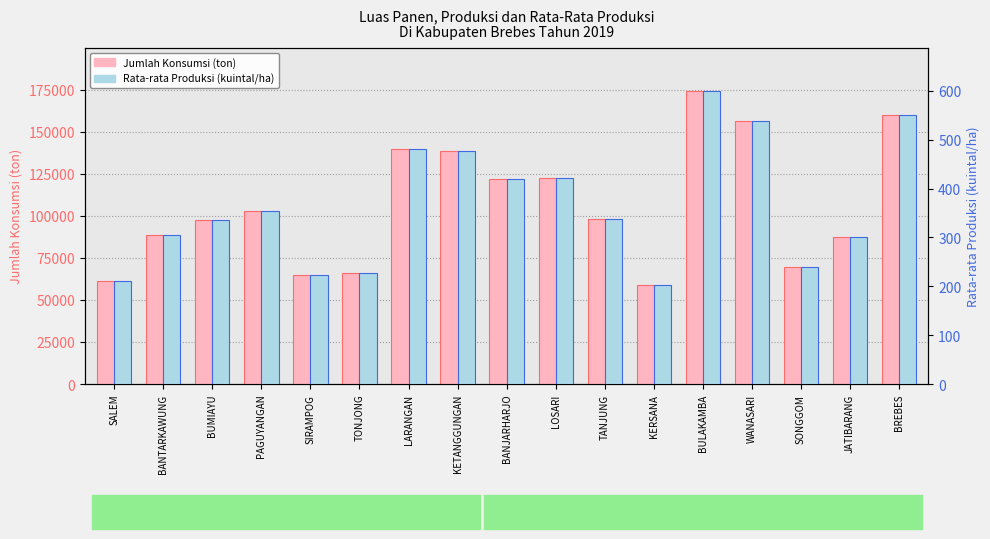

How many groups of bars are there?

17